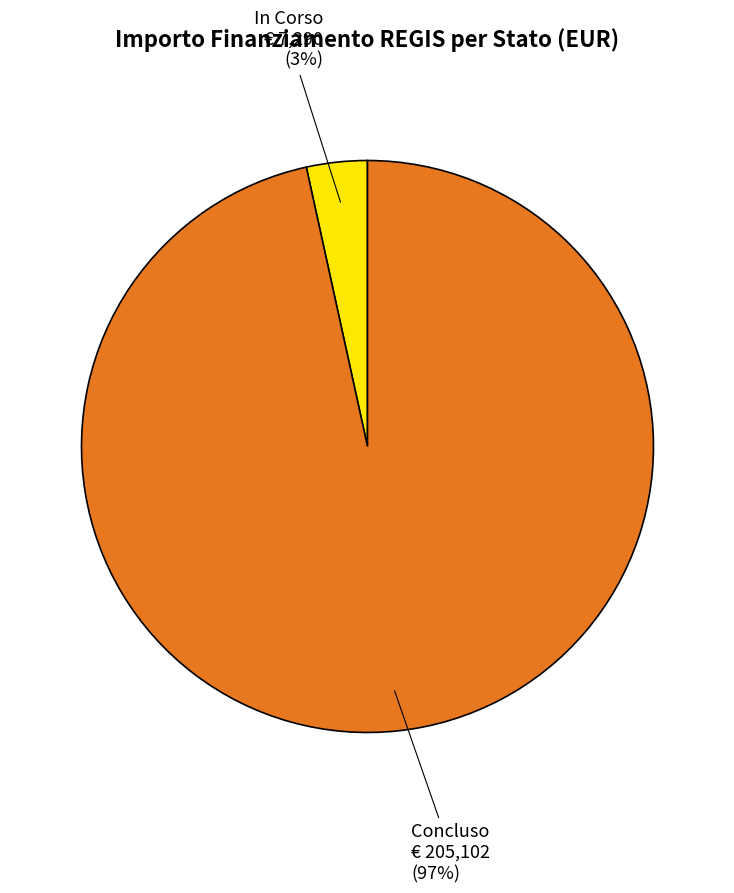

How many segments does this pie chart have?

2